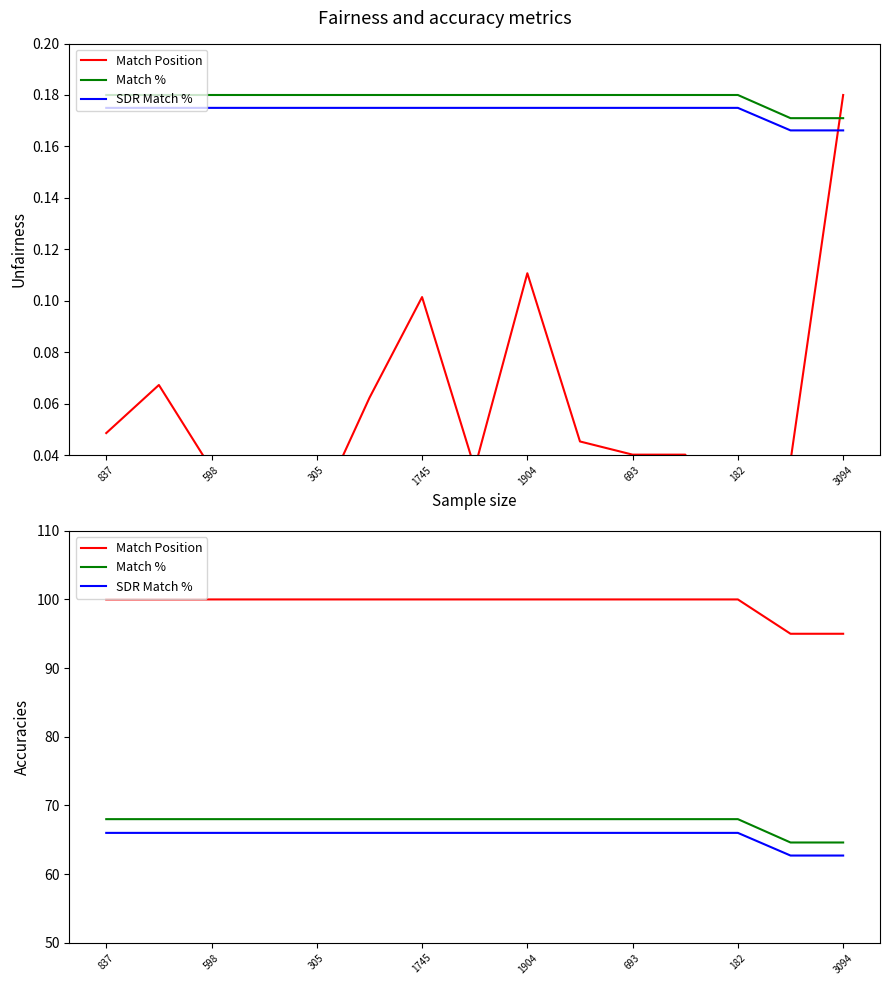

What is the spread (max minus min) of values at 3094?

32.3